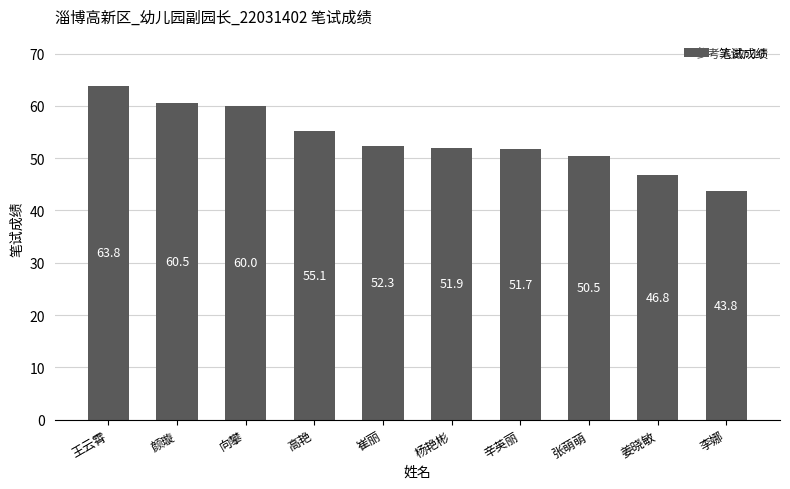

How many bars are there in total?

10